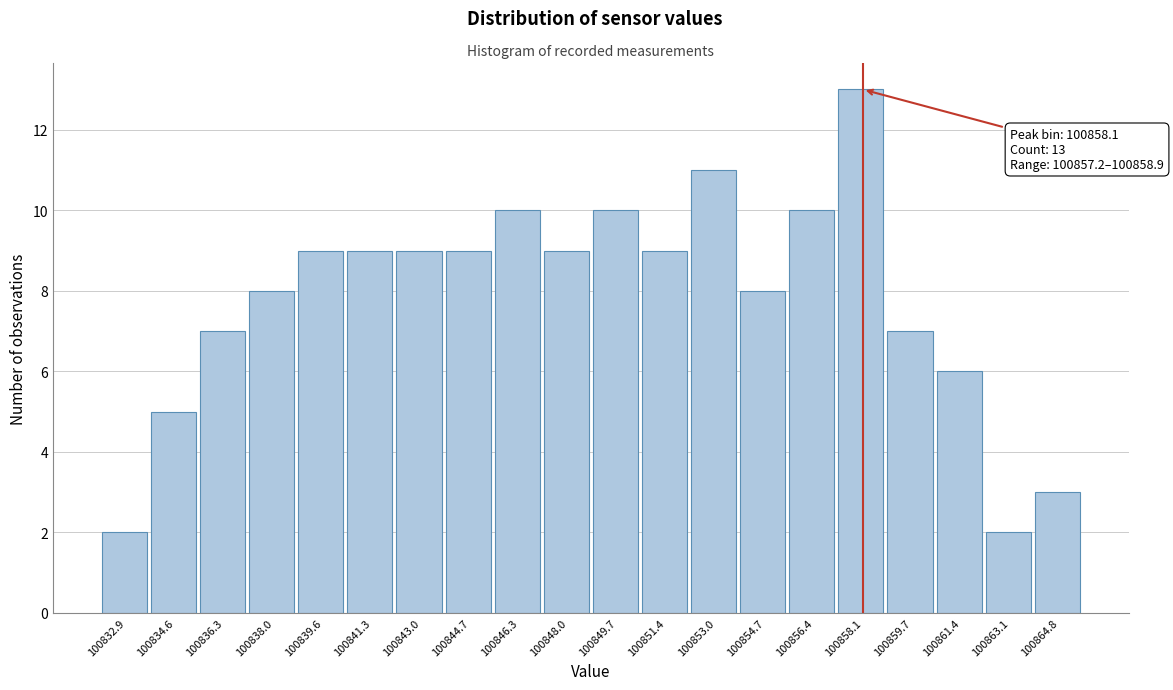

Over which range of the x-axis is the bar tallest?

100857.2 to 100859.0